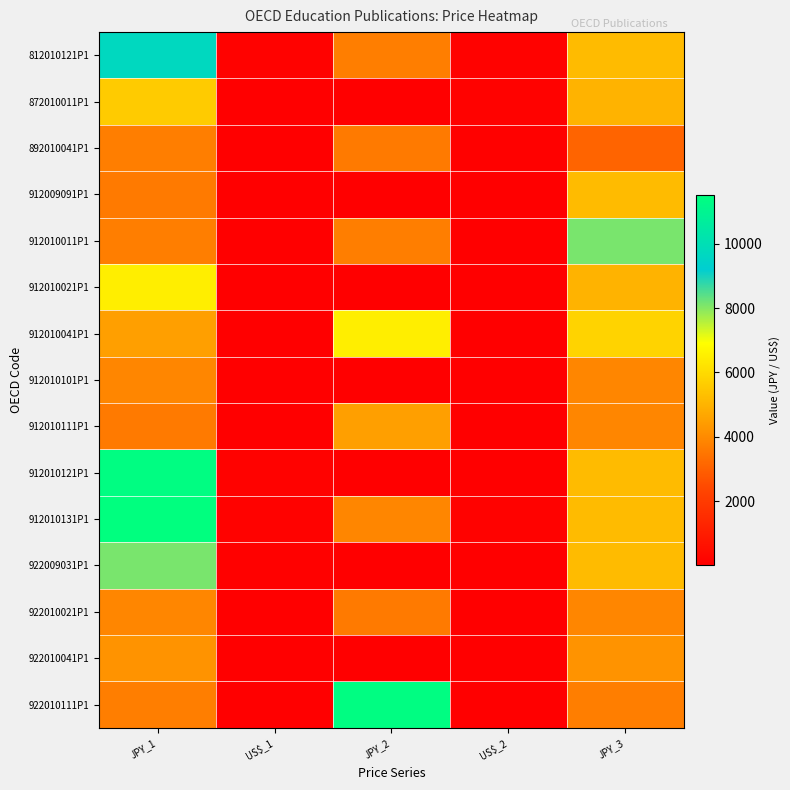

Count the number of categories in the chart.

5